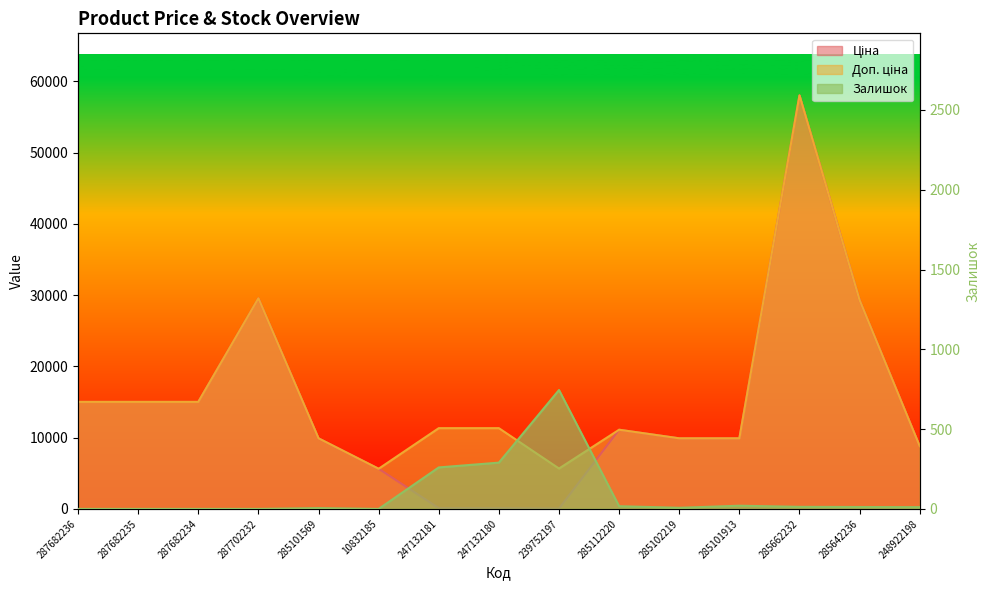

What position from the right is 287682234?

13